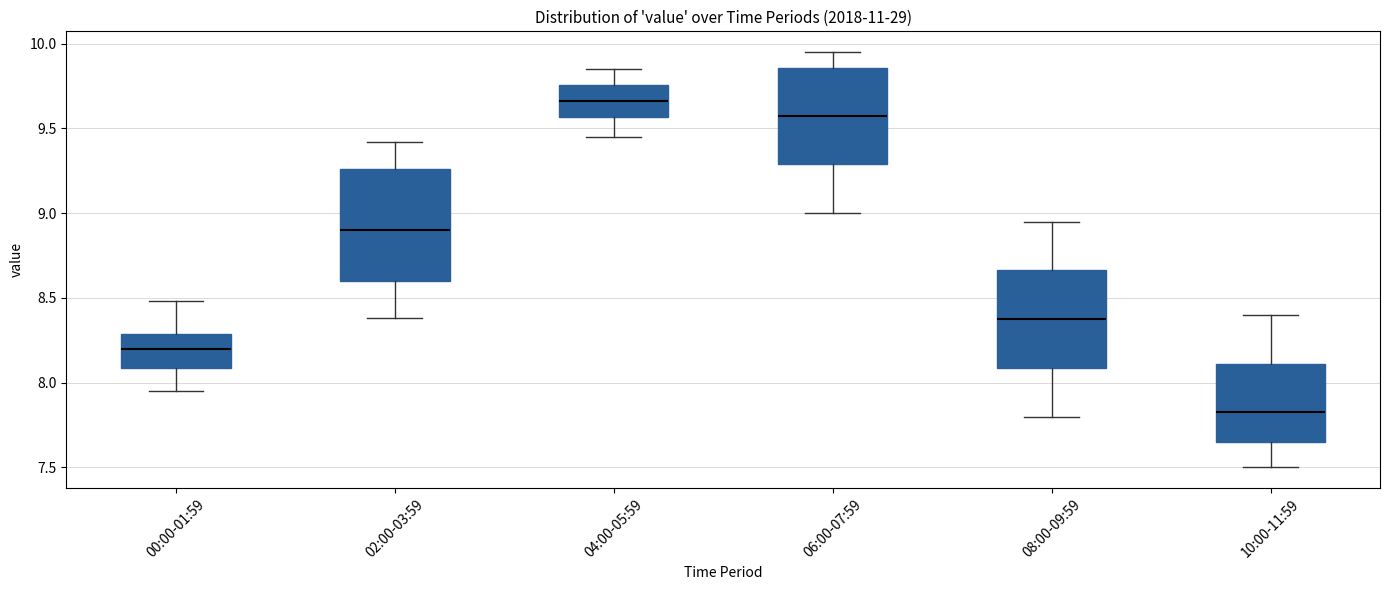

Which box has the highest median line?

04:00-05:59